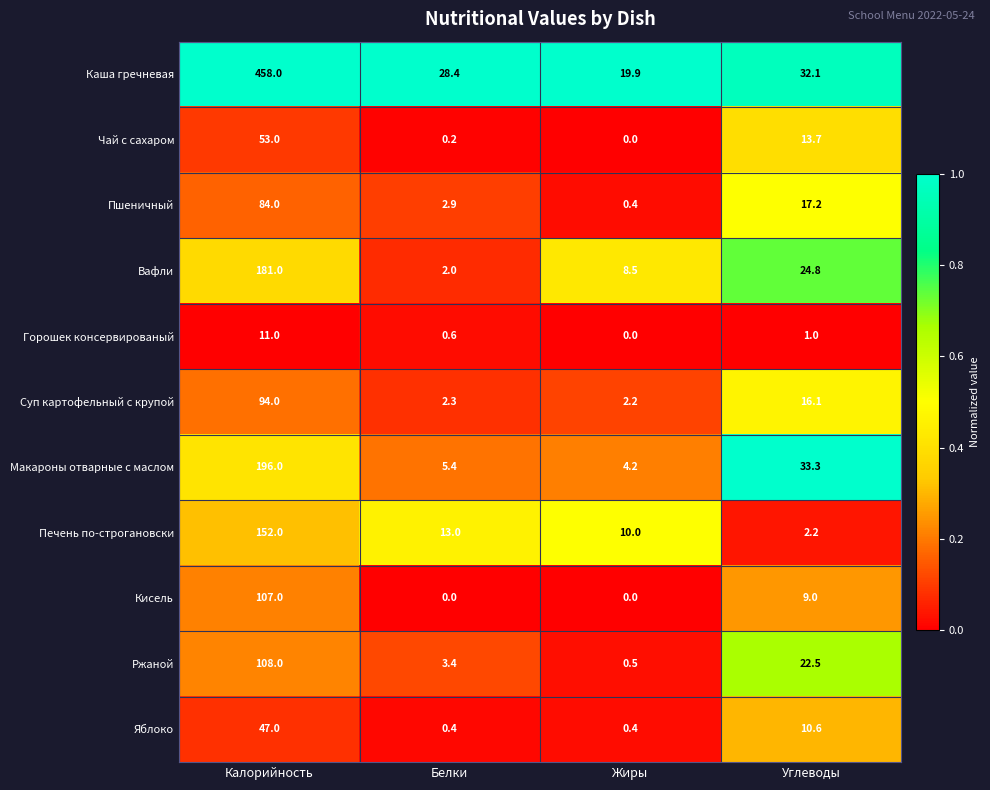

Rank the series by their maximum value, from lowest to highest.

Горошек консервированый, Яблоко, Чай с сахаром, Пшеничный, Суп картофельный с крупой, Кисель, Ржаной, Печень по-строгановски, Вафли, Макароны отварные с маслом, Каша гречневая